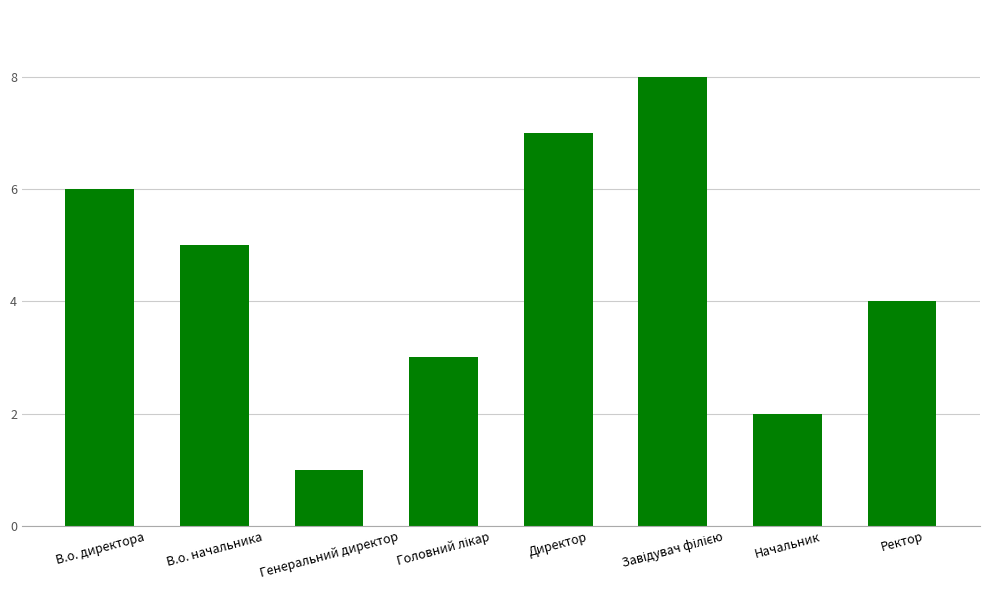

True or false: the data shows 3 at Начальник.

False